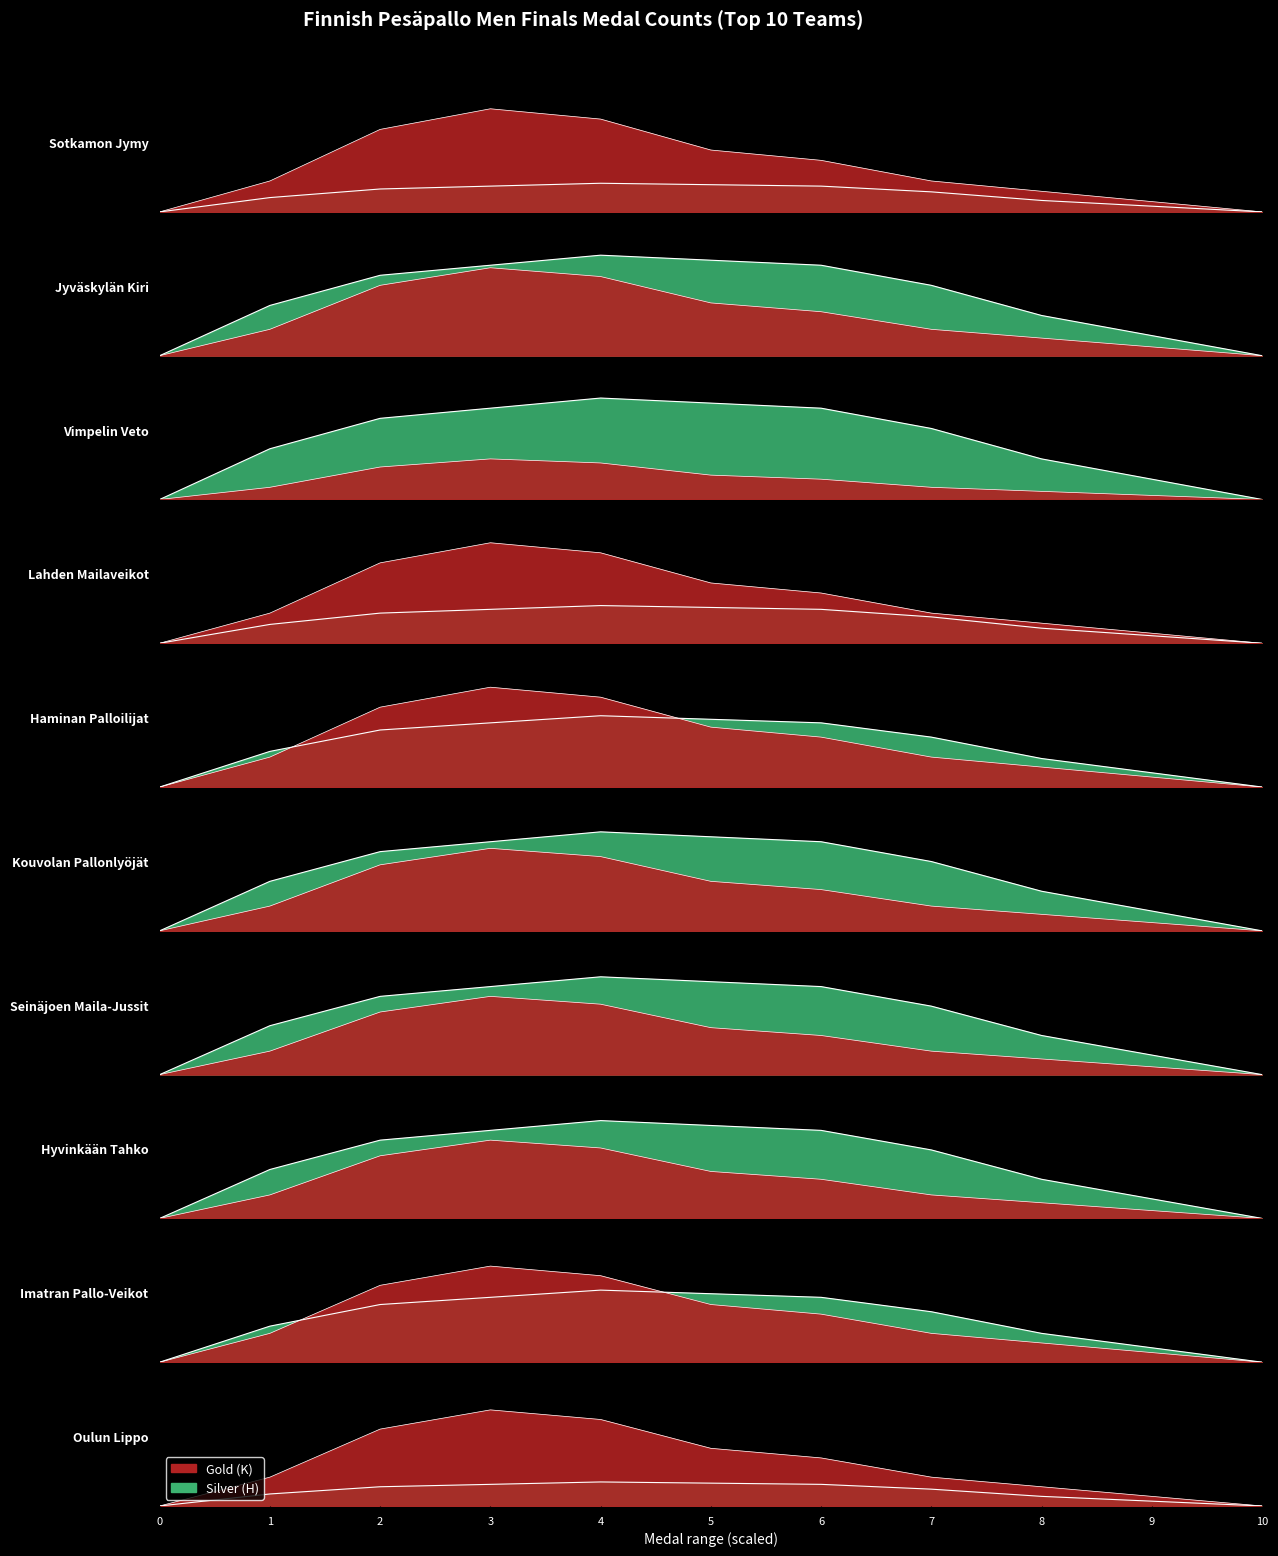

True or false: Silver (H) and Gold (K) intersect in this chart.

True